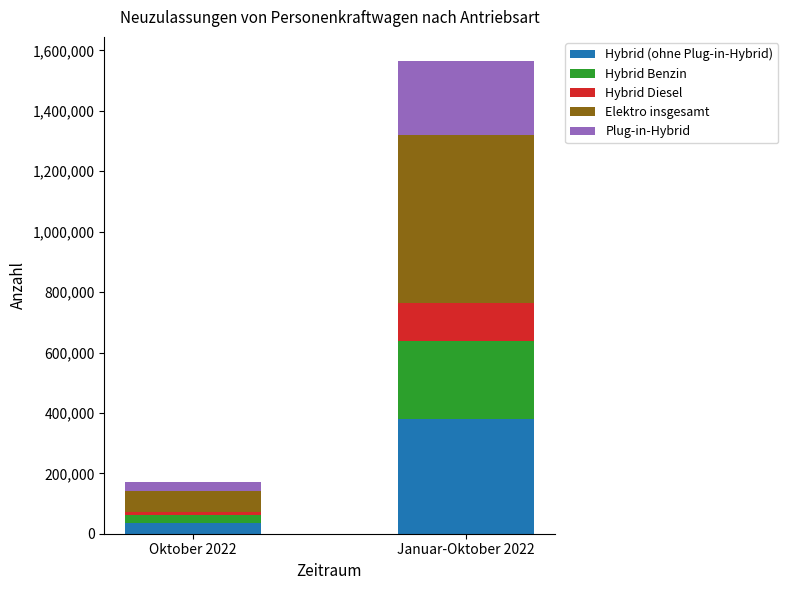

At which category is the sum across all series the highest?

Januar-Oktober 2022